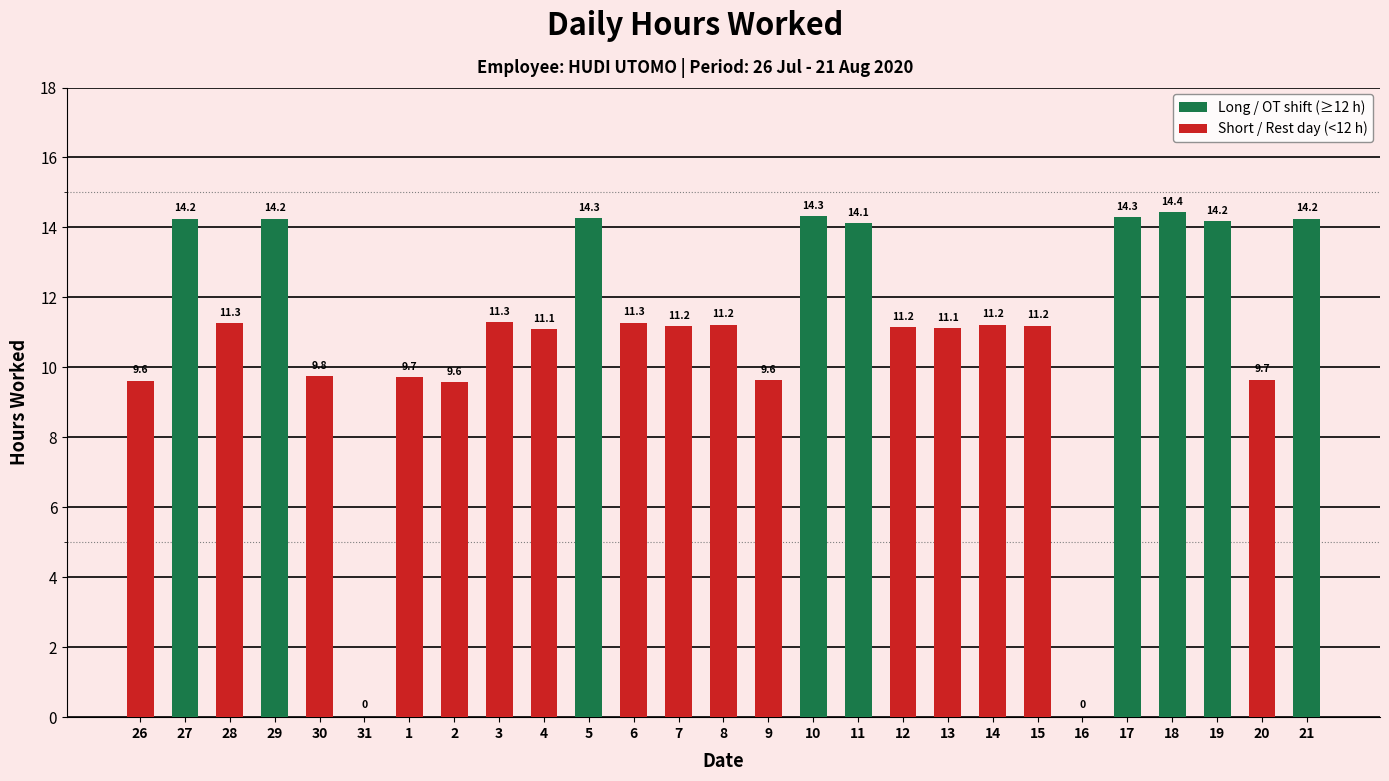

What is the approximate value at 2?

9.6